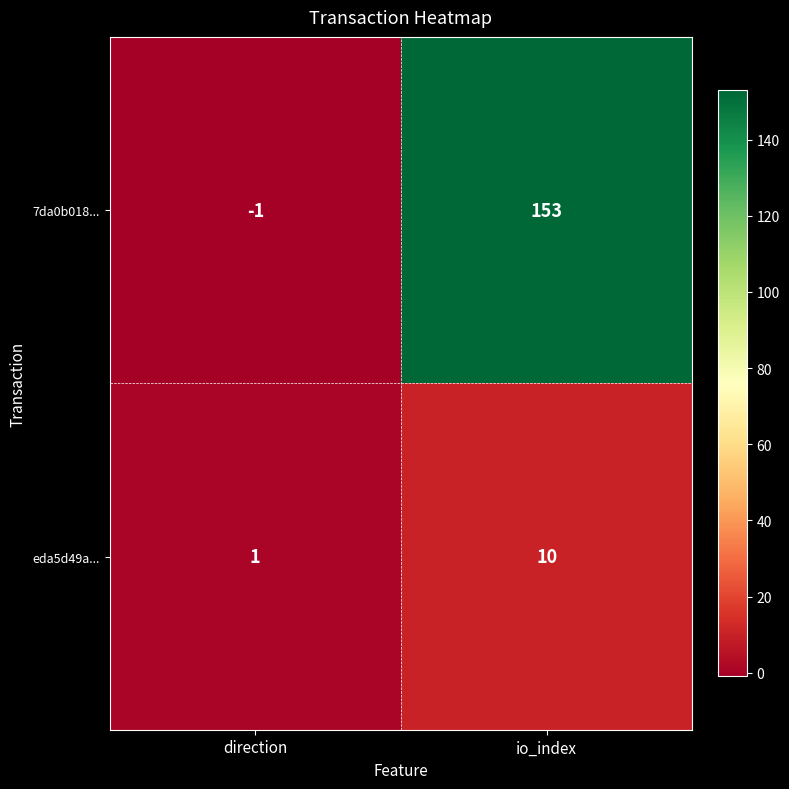

At which category is the sum across all series the highest?

io_index